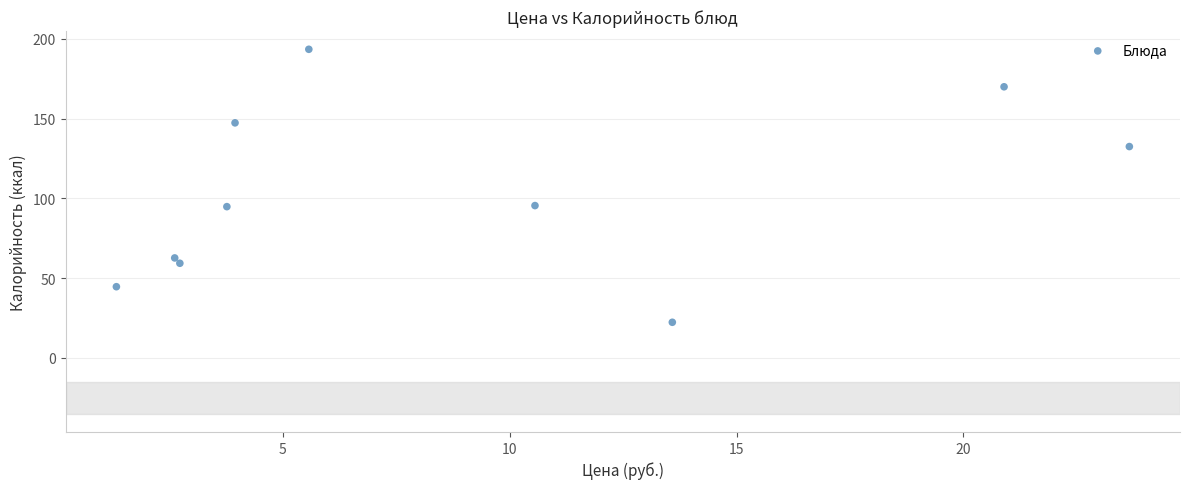

What is the average X value?

8.9